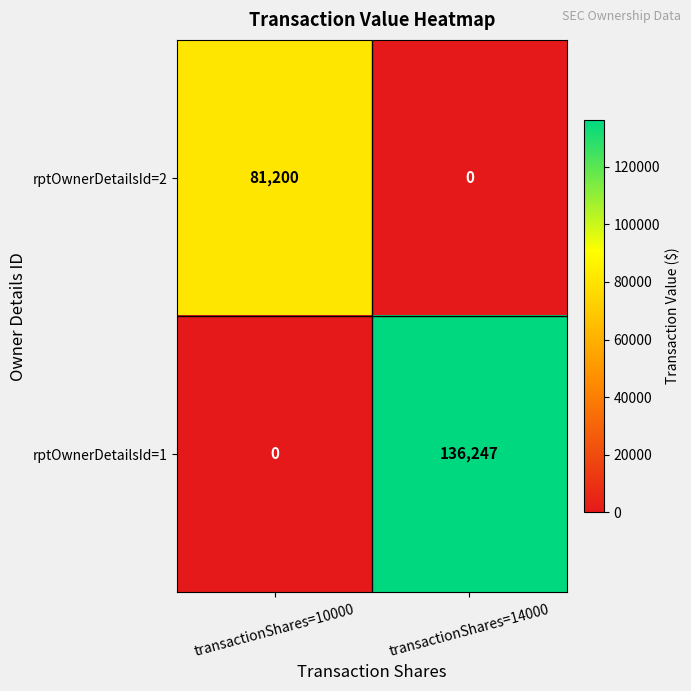

Read the rptOwnerDetailsId=1 value at transactionShares=14000.

136247